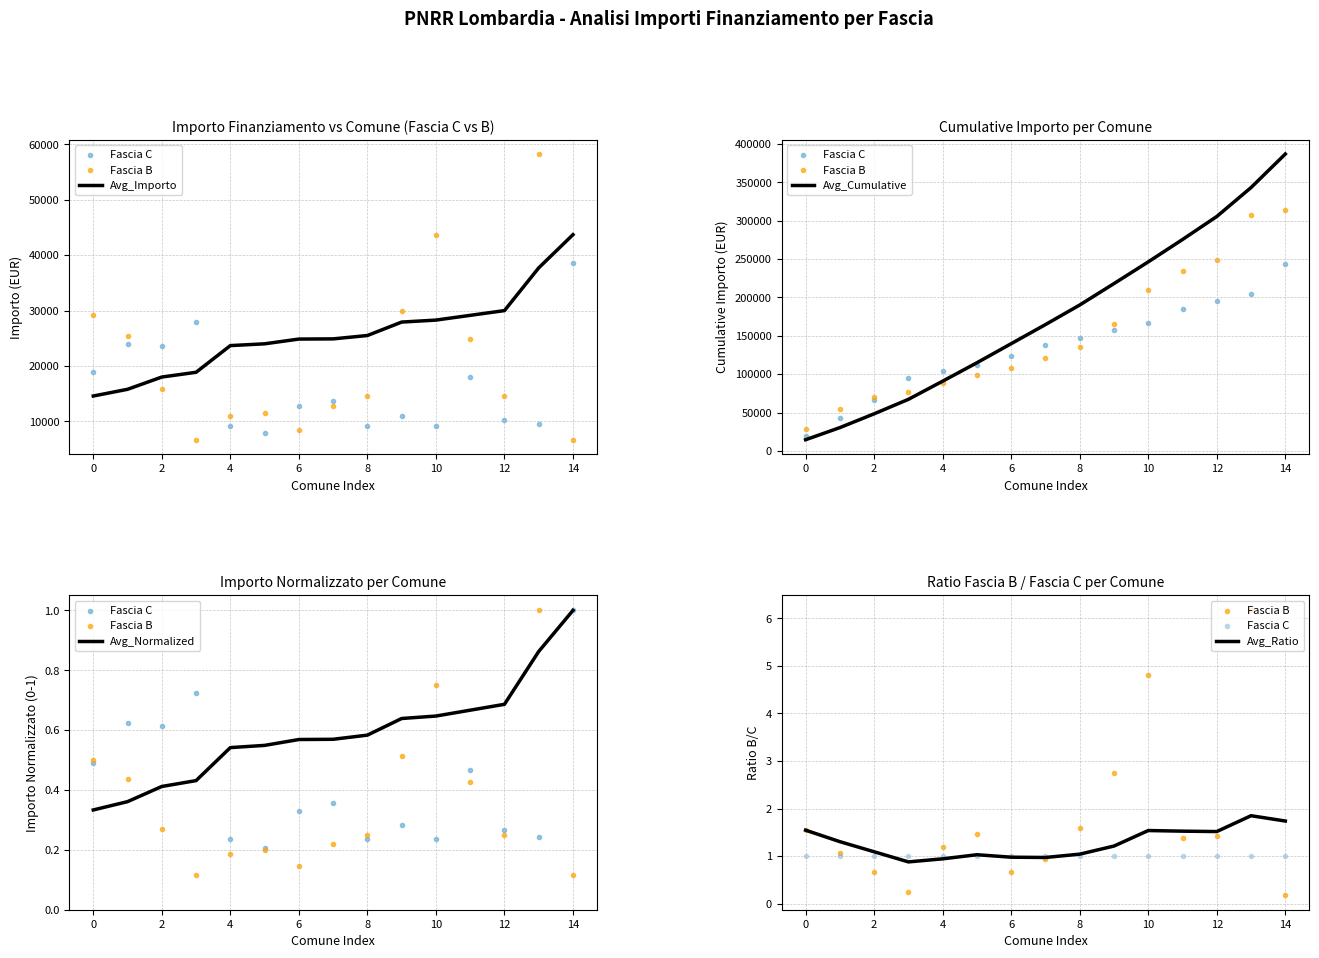

At which category is the sum across all series the highest?

14